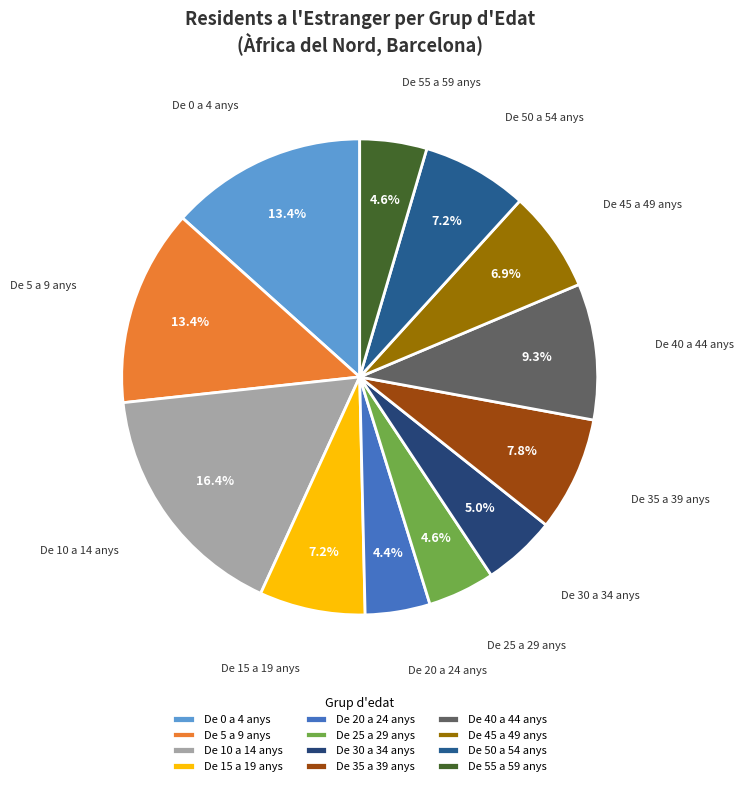

What is the ratio of the value at De 5 a 9 anys to the value at De 40 a 44 anys?

1.4